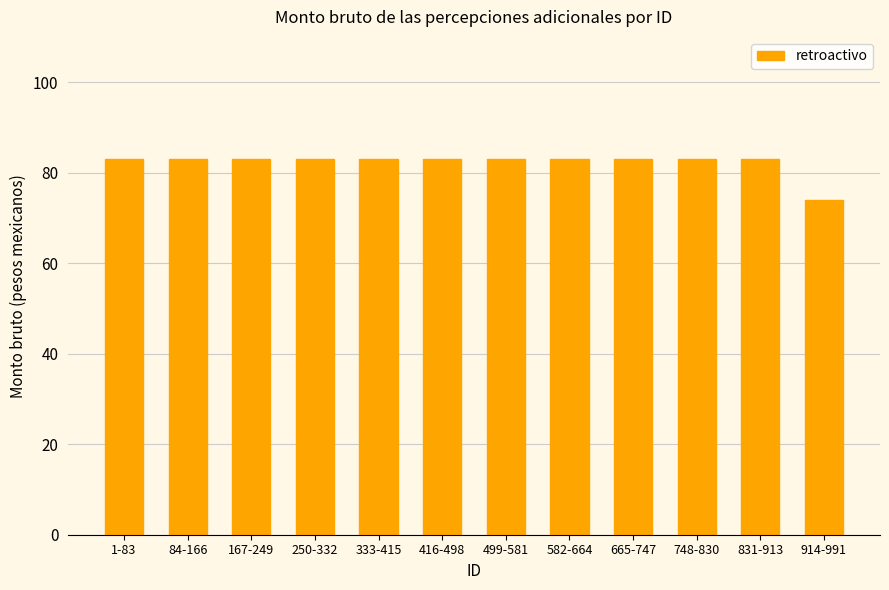

The chart shows a value of 119 at 1-83. True or false?

False